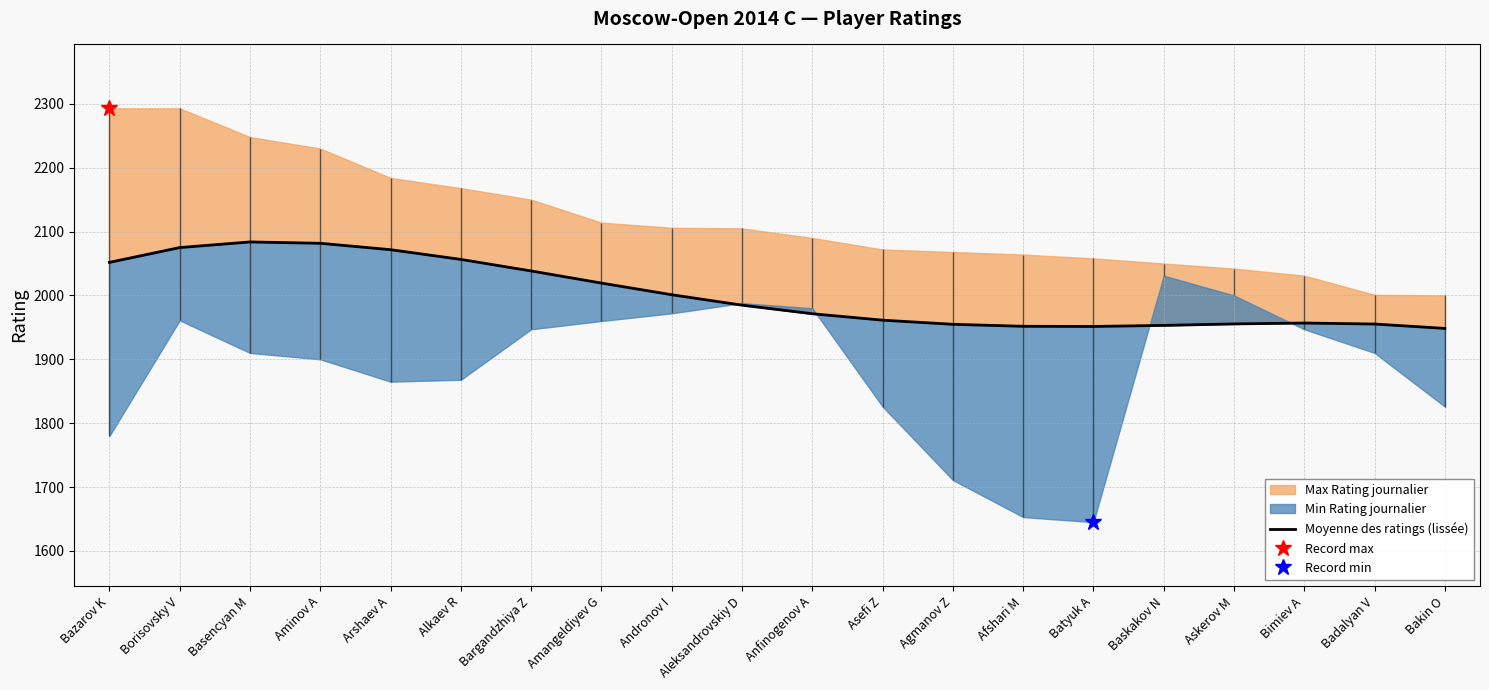

Which has a higher value, Bazarov K or Bimiev A?

Bazarov K